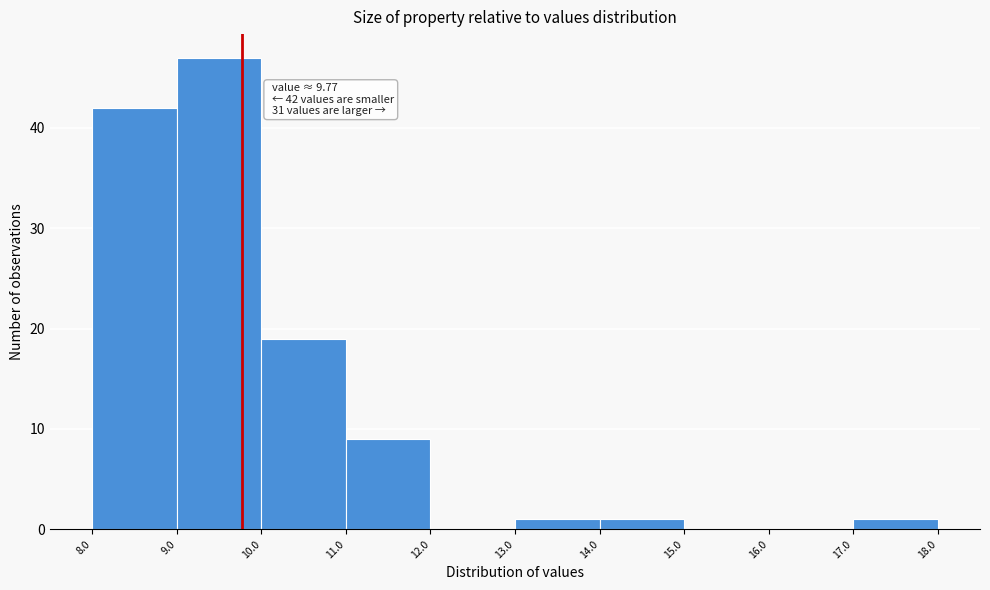

Which range on the x-axis has the tallest bar?

9.0 to 10.0